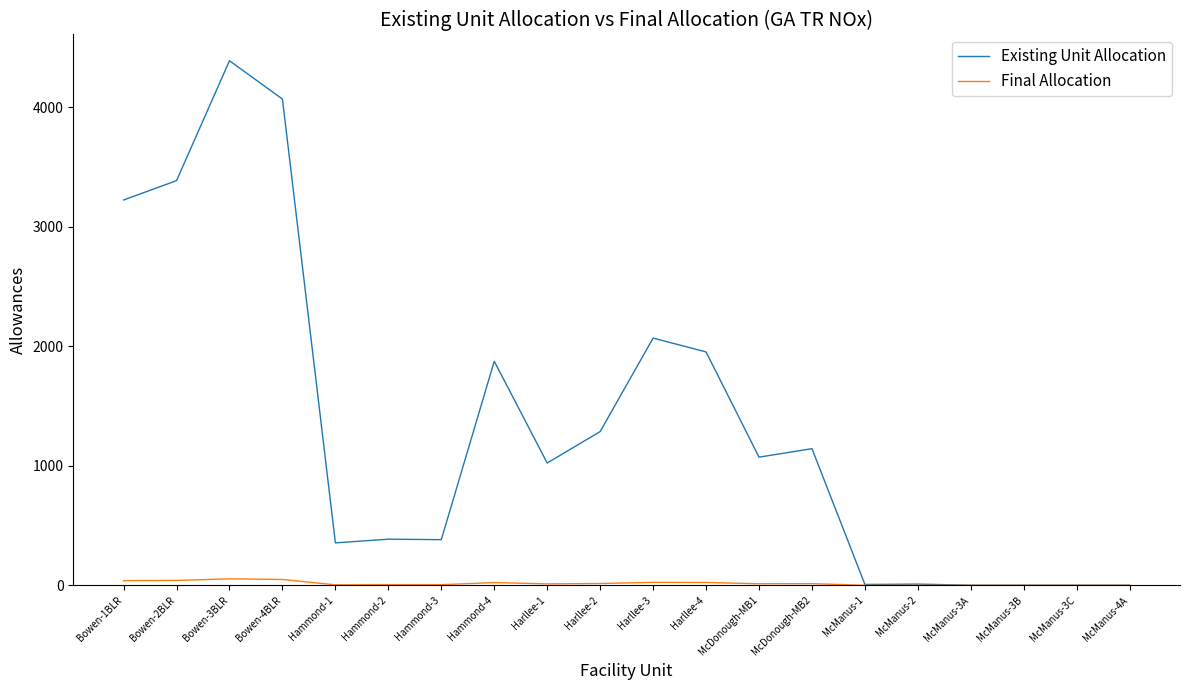

What is the maximum value shown in the chart?

4388